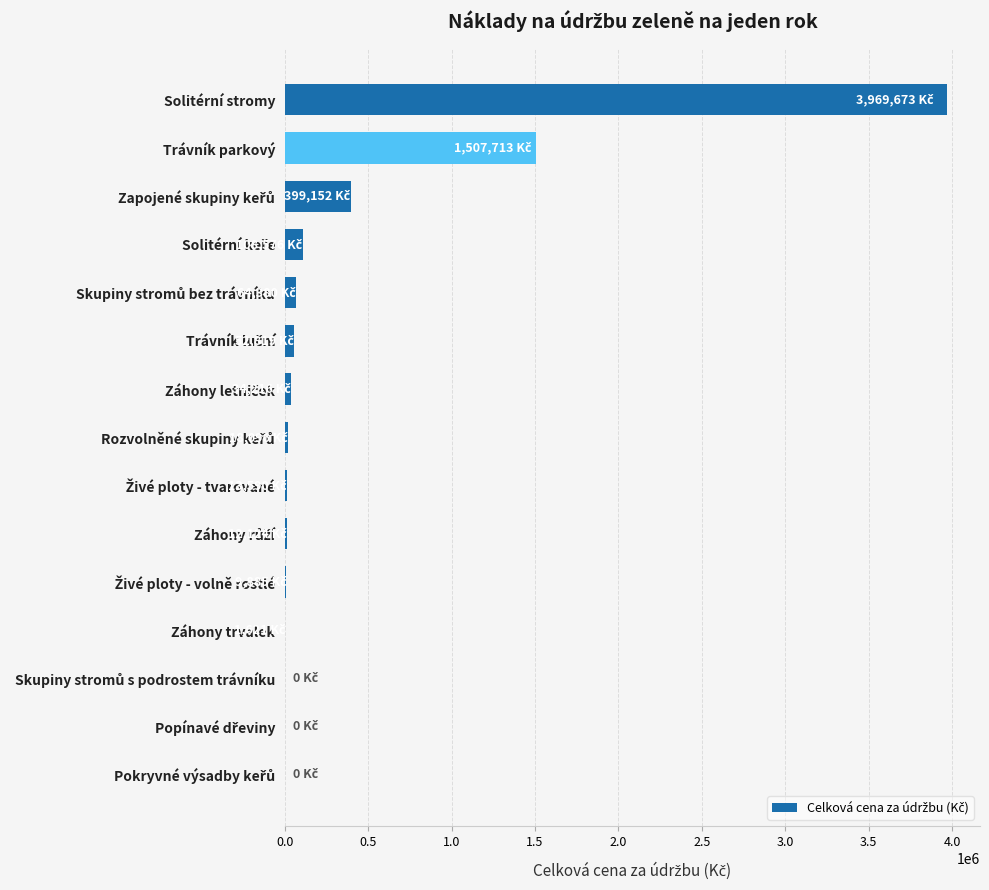

What is the sum of all values?

6191844.7